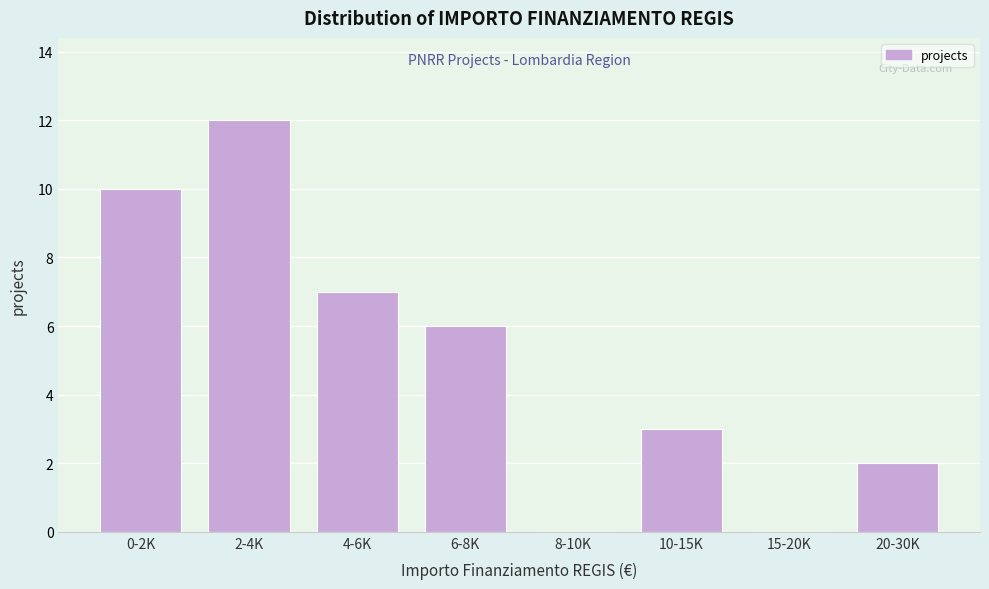

Reading left to right, what are all the values shown in this chart?

0-2K=10	2-4K=12	4-6K=7	6-8K=6	8-10K=0	10-15K=3	15-20K=0	20-30K=2